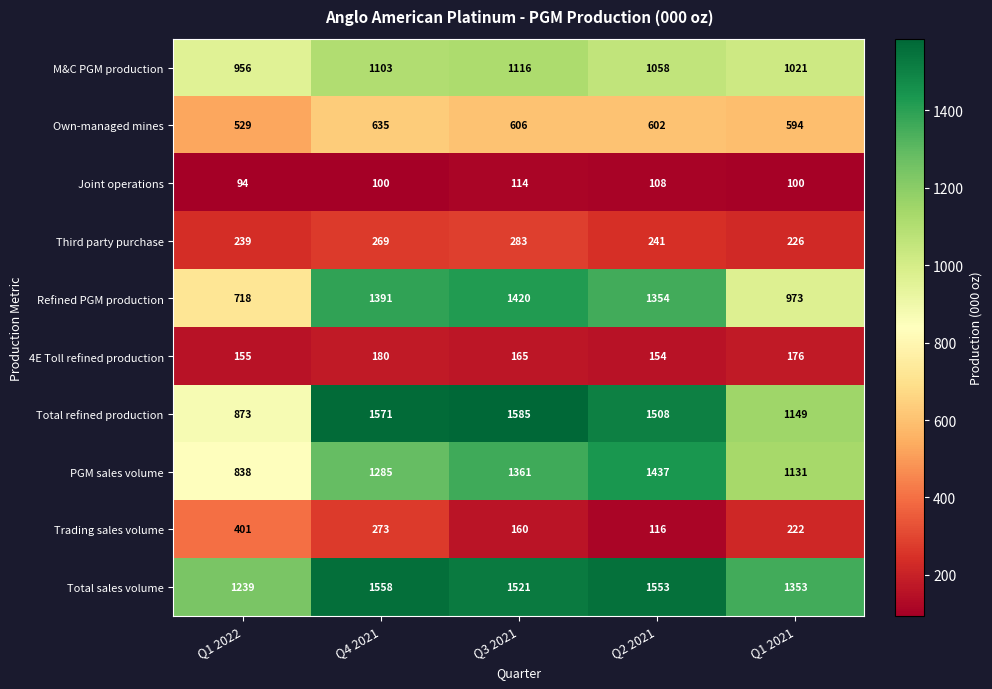

What value does the Own-managed mines series have at Q1 2021?

594